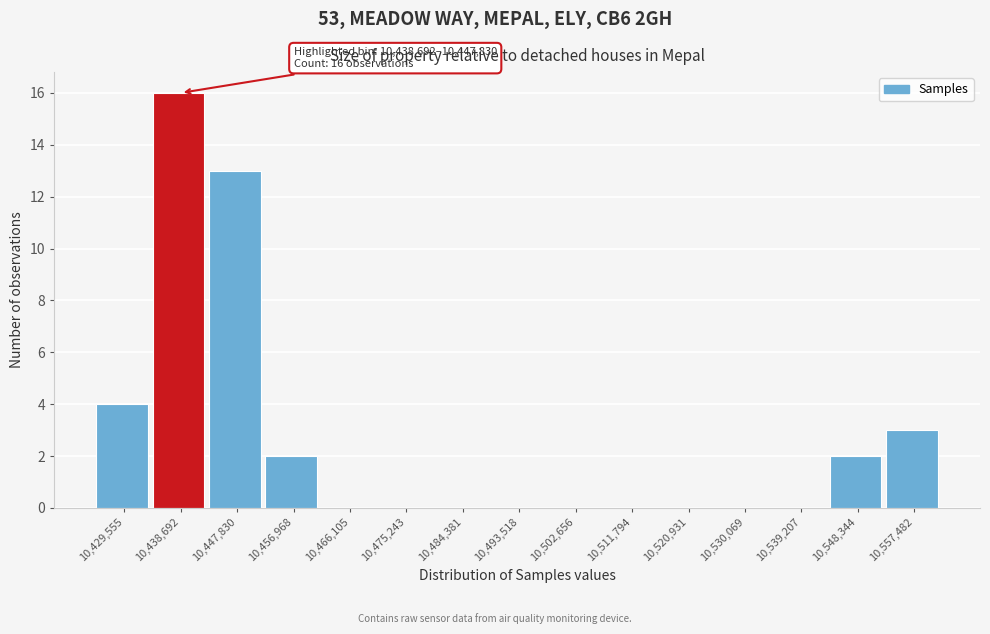

Reading right to left, transcribe all the data shown in this chart.

10,557,482=3	10,548,344=2	10,539,207=0	10,530,069=0	10,520,931=0	10,511,794=0	10,502,656=0	10,493,518=0	10,484,381=0	10,475,243=0	10,466,105=0	10,456,968=2	10,447,830=13	10,438,692=16	10,429,555=4